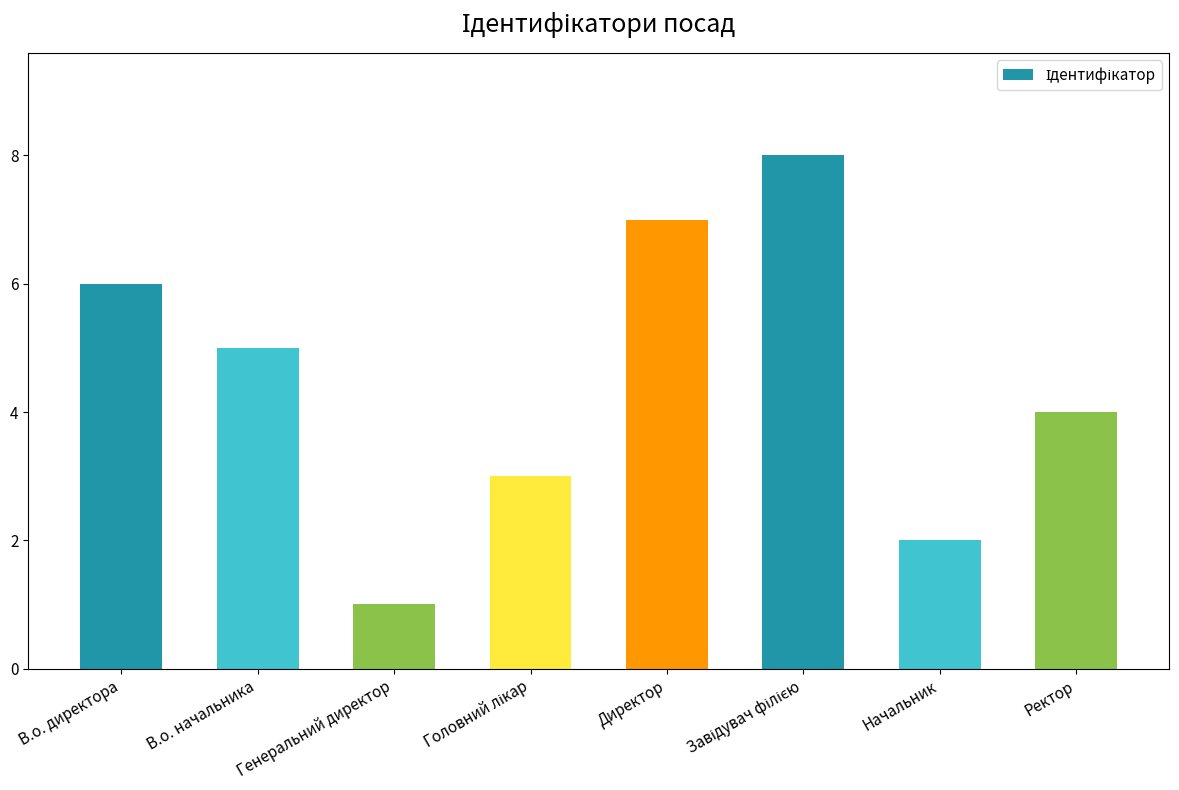

What is the difference between the values at Генеральний директор and Начальник?

1